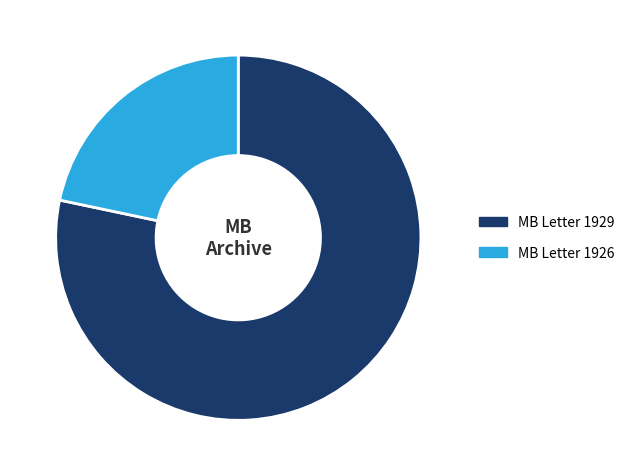

Does MB Letter 1929 represent more than half of the total?

Yes